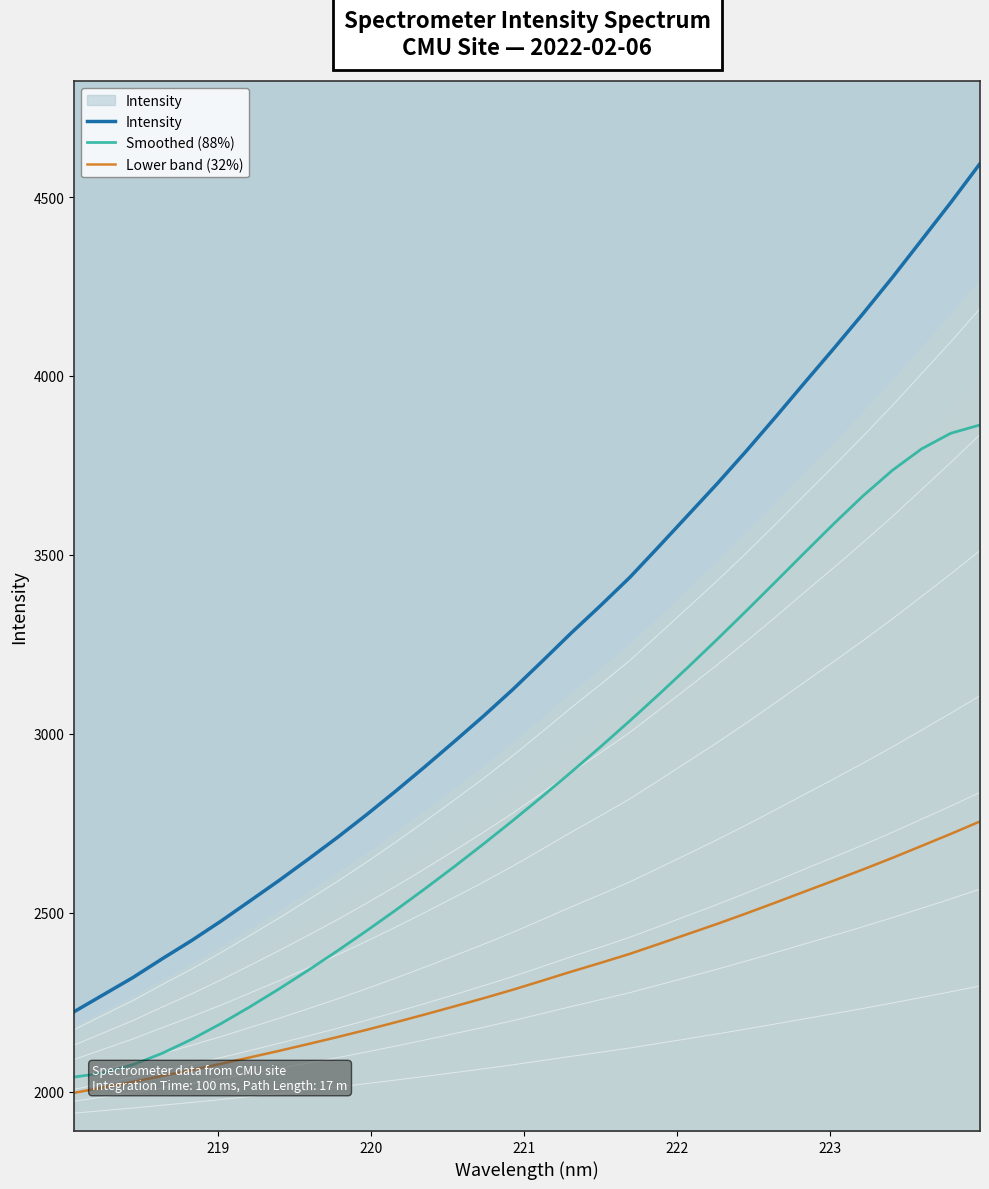

True or false: Intensity and Lower band (32%) intersect in this chart.

False